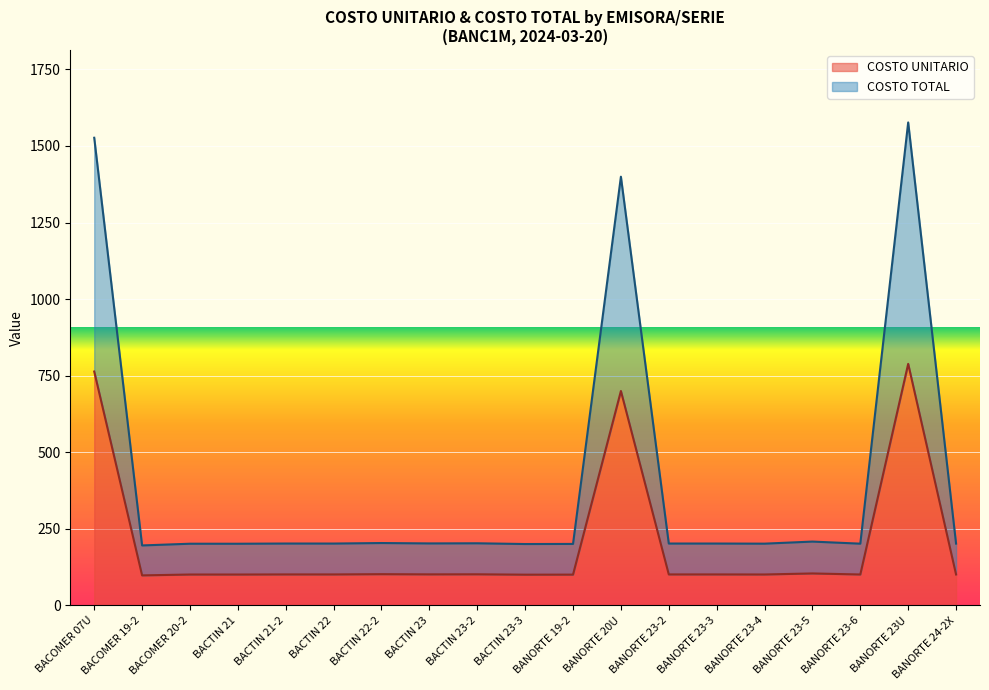

What is the label of the 2nd point from the right?

BANORTE 23U